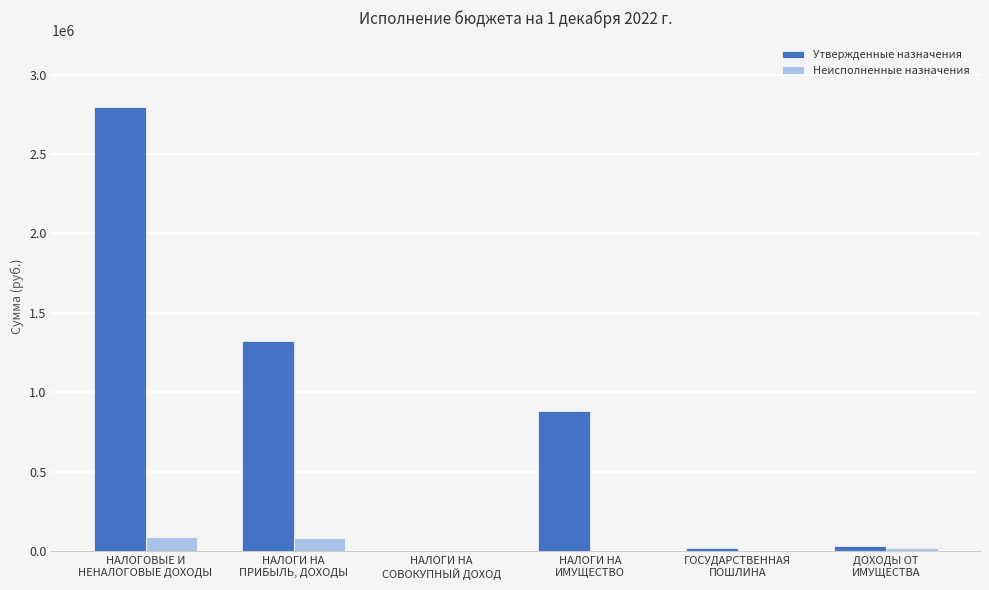

Which series has the largest total across all categories?

Утвержденные назначения